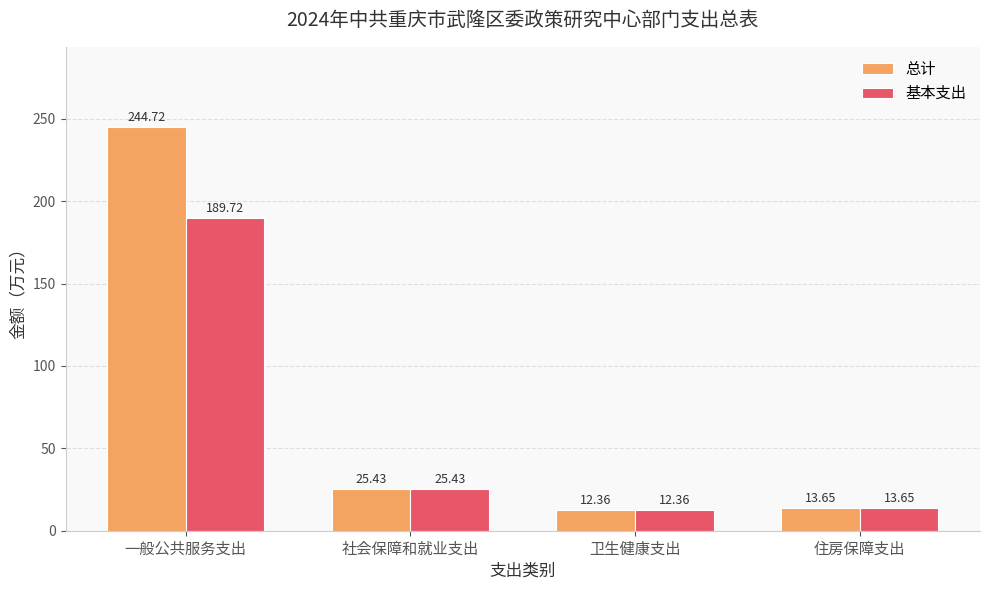

At which category is the sum across all series the highest?

一般公共服务支出